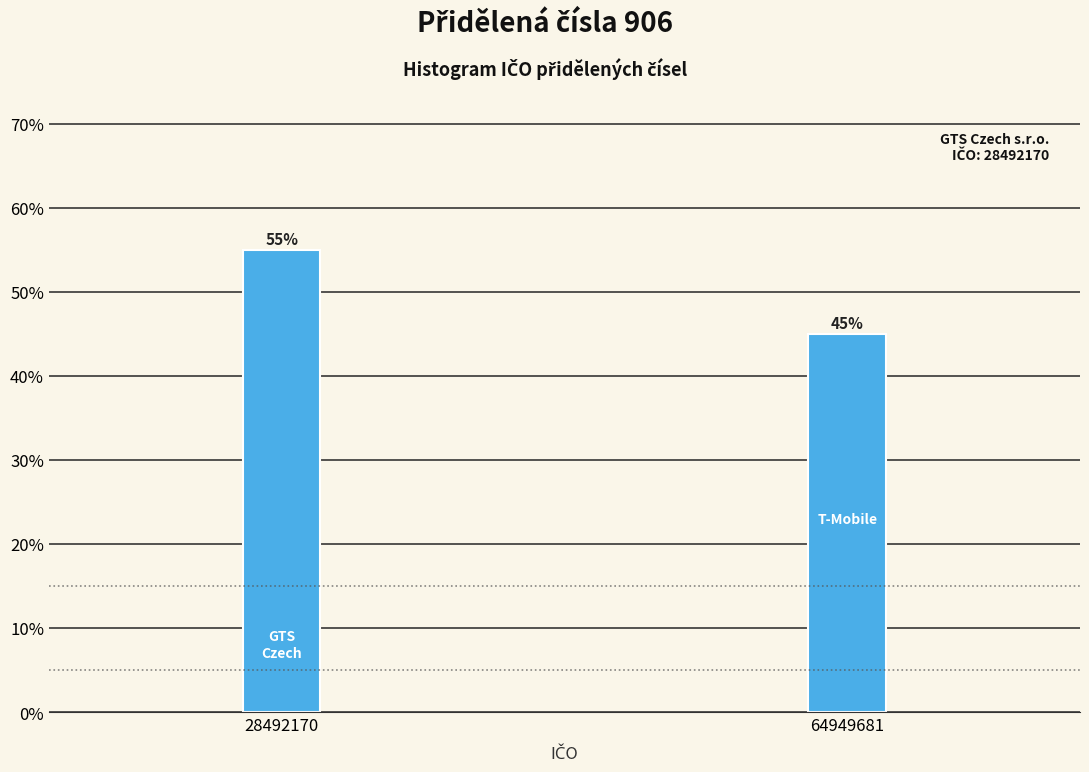

Reading right to left, extract all data points from this chart.

45.0	55.0